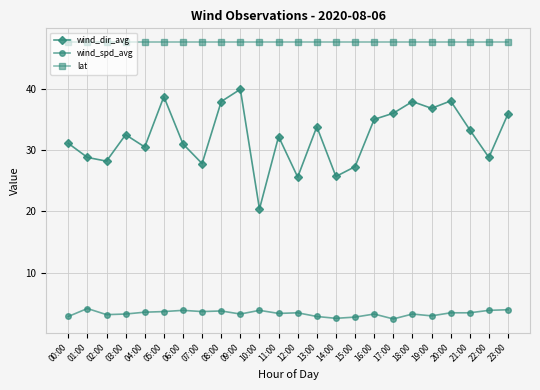

True or false: wind_spd_avg and lat intersect in this chart.

False